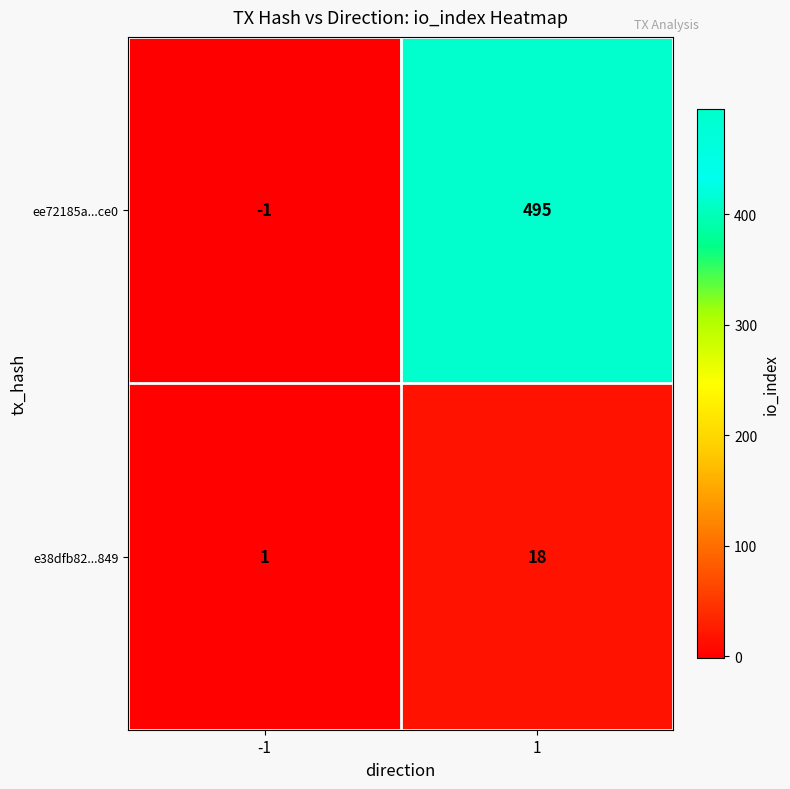

Is it true that ee72185a...ce0 equals 495 at 1?

True